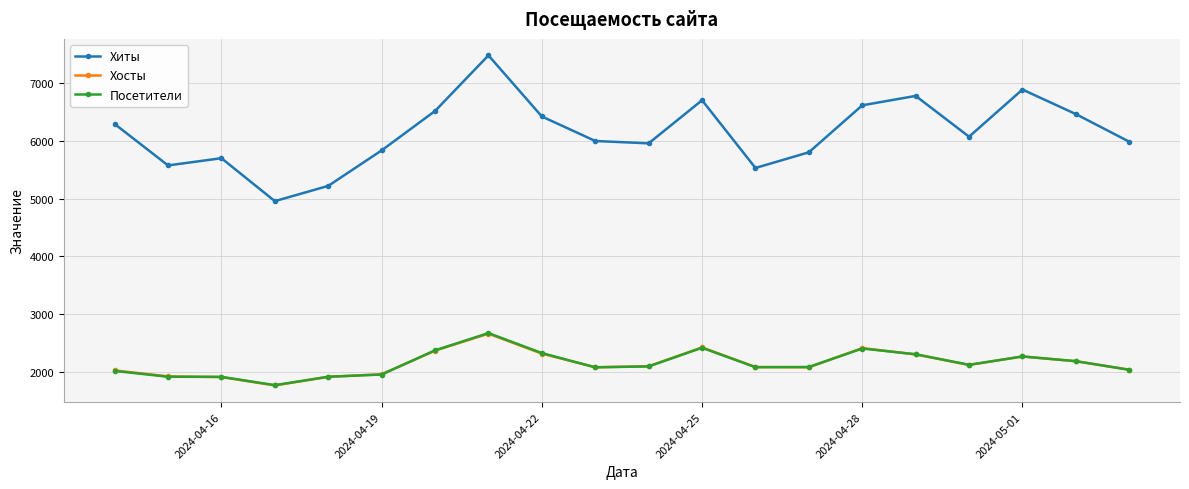

In Посетители, how many points are lower than both neighbors (excluding endpoints)?

4